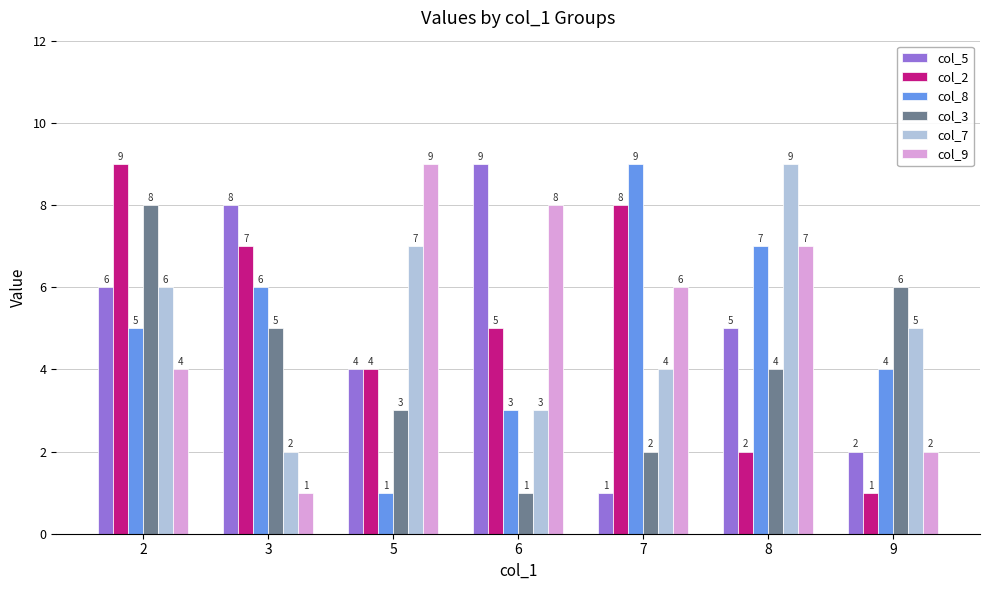

What is the sum of the col_5 values at 6 and 9?

11